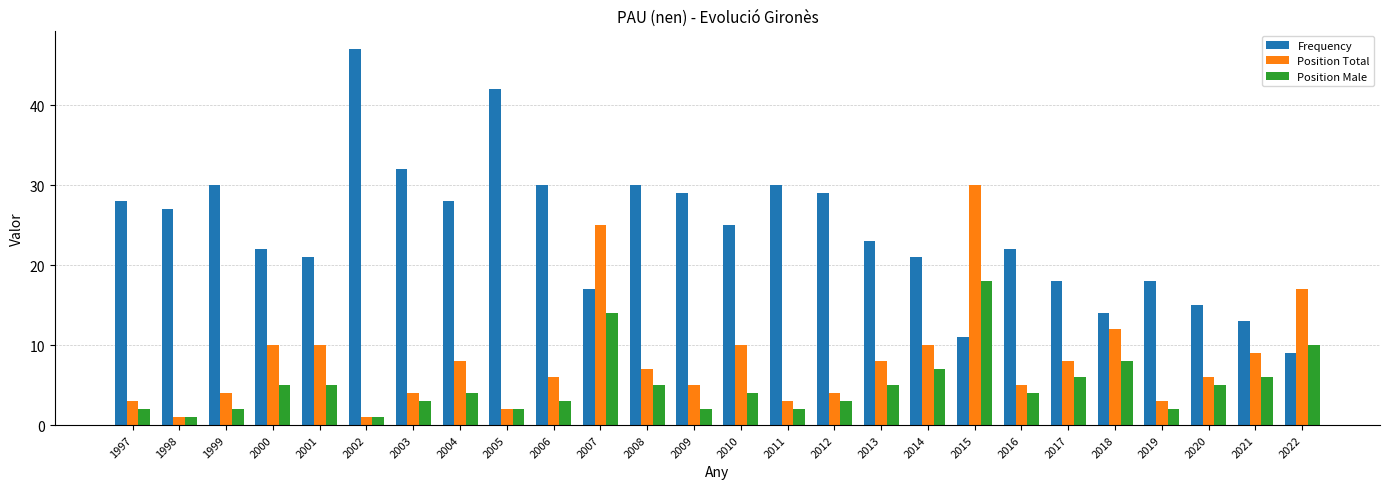

Which category has the highest value in the Position Male series?

2015